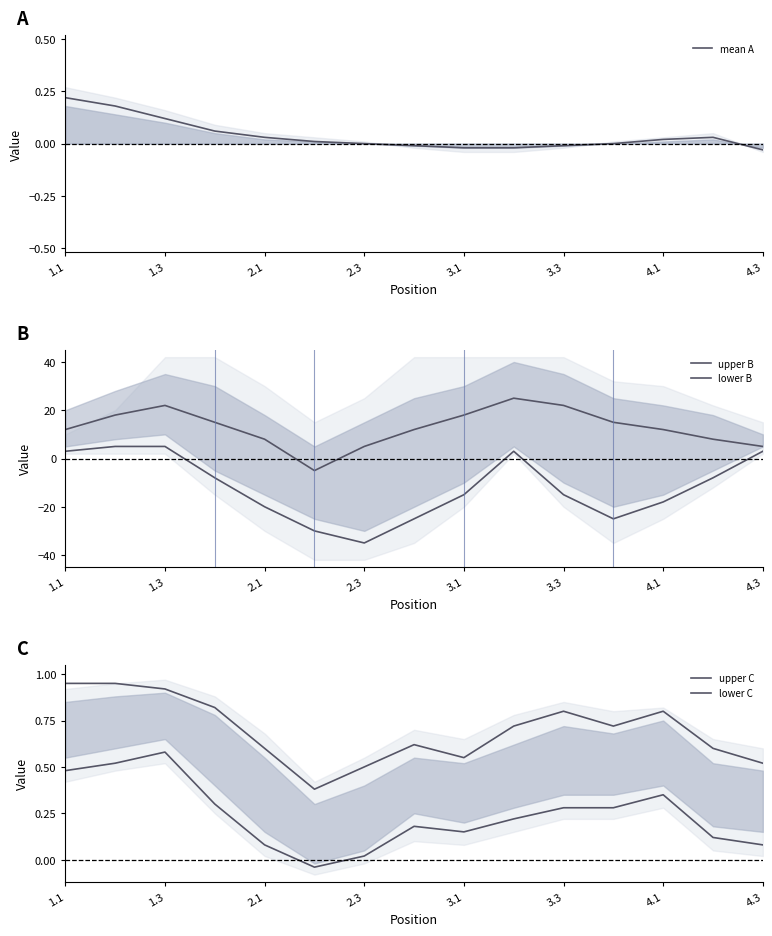

At how many categories does at least one series exceed -9?

15